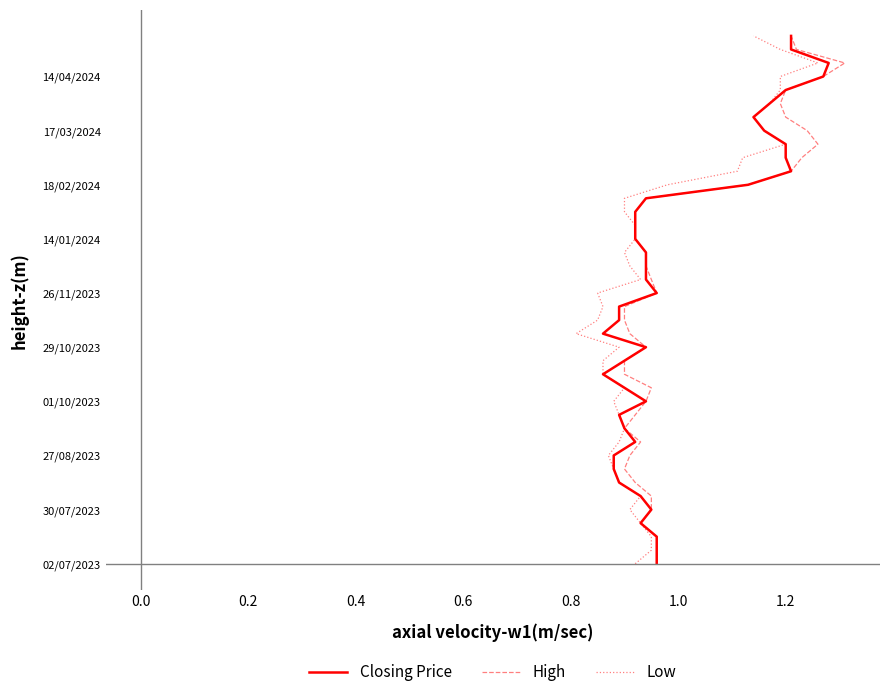

Is it true that Closing Price equals 16 at 1.2?

False